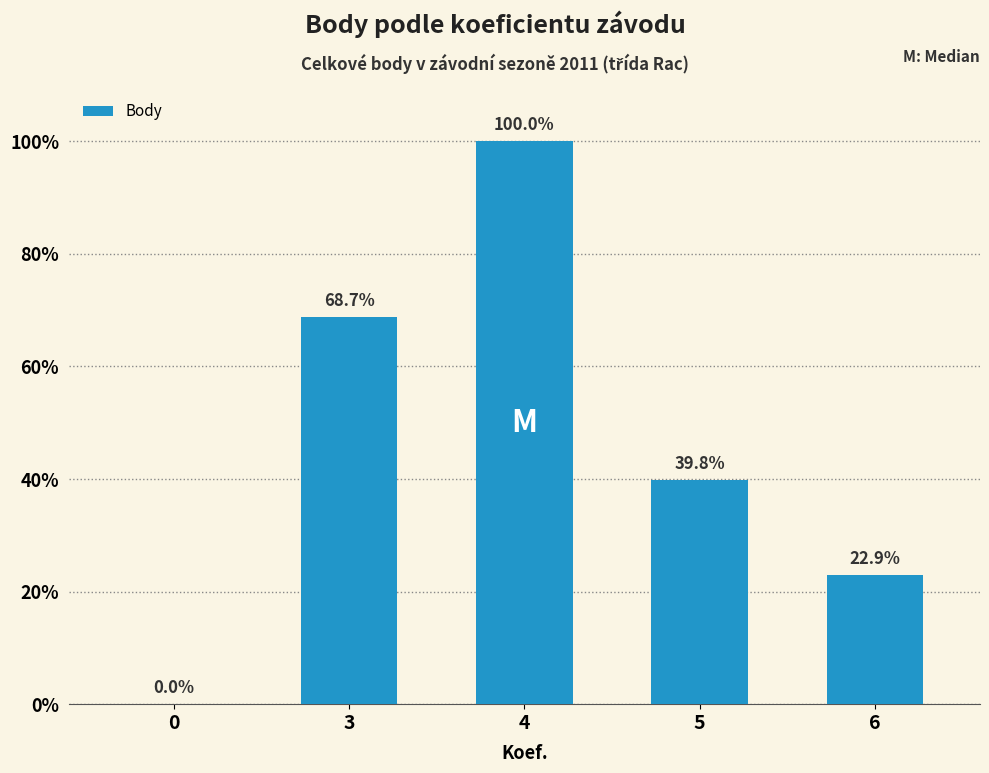

True or false: the data shows 16370 at 3.

True